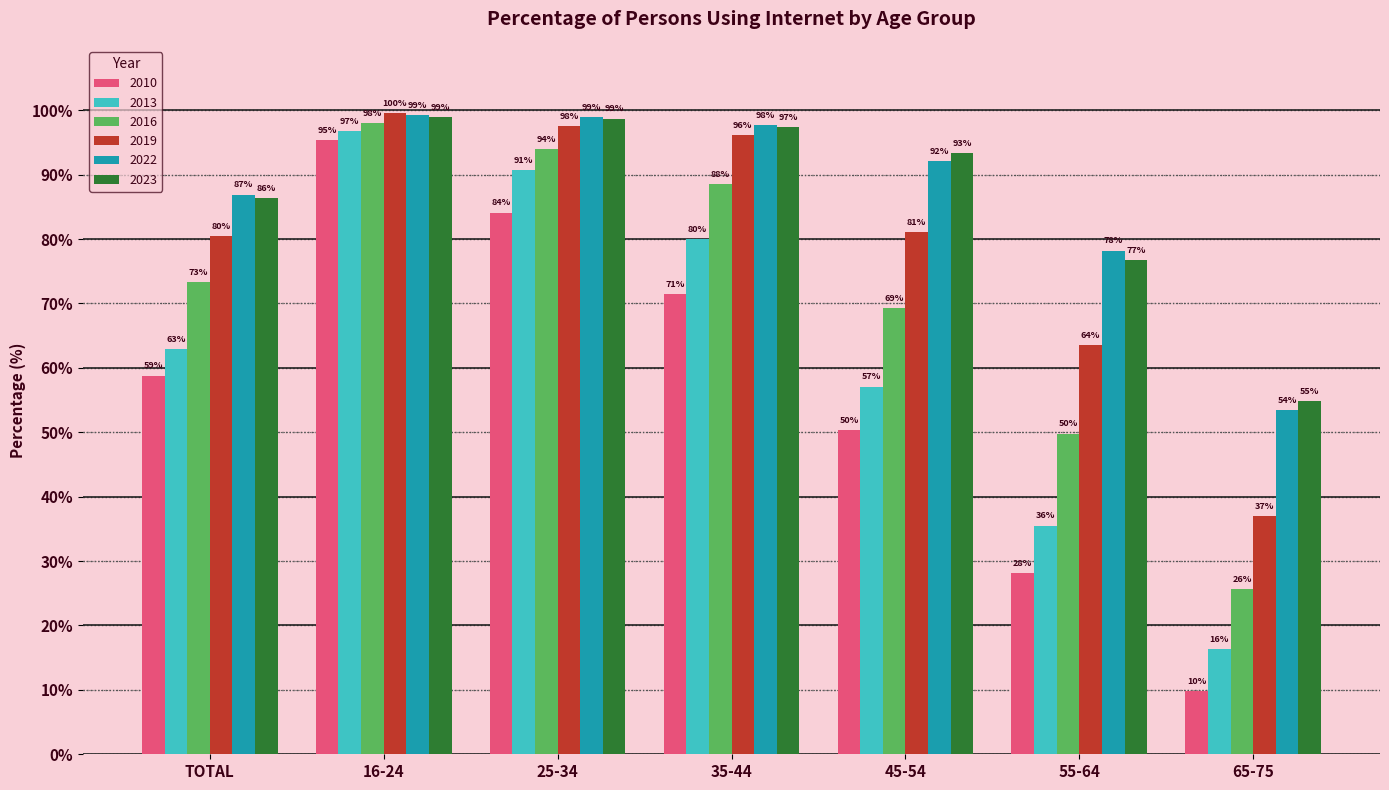

List the labels in order of 2010 value, largest first.

16-24, 25-34, 35-44, TOTAL, 45-54, 55-64, 65-75